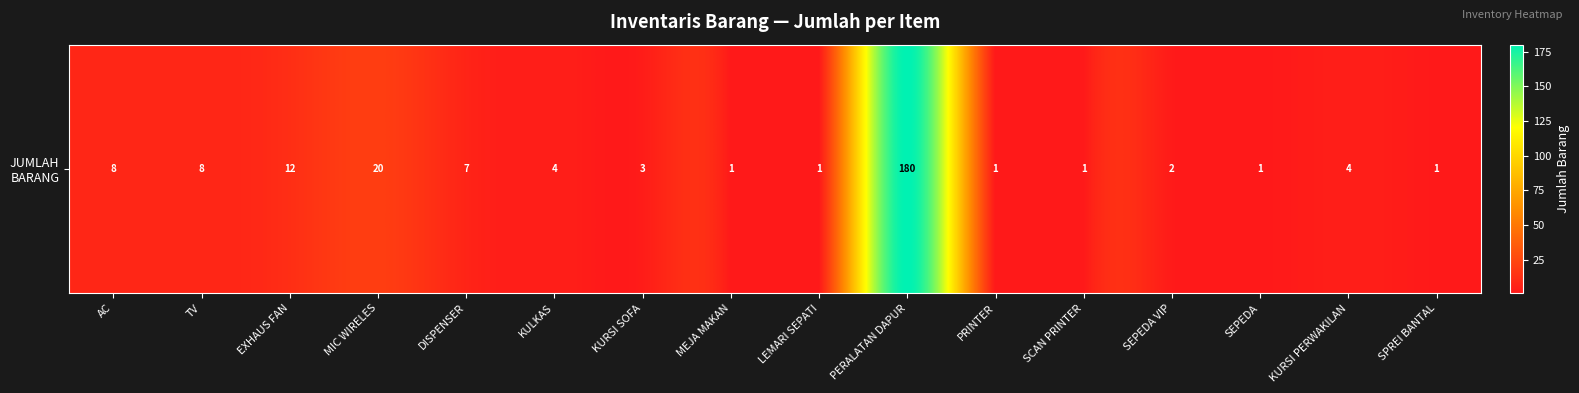

Rank the categories by value from lowest to highest.

MEJA MAKAN, LEMARI SEPATI, PRINTER, SCAN PRINTER, SEPEDA, SPREI BANTAL, SEPEDA VIP, KURSI SOFA, KULKAS, KURSI PERWAKILAN, DISPENSER, AC, TV, EXHAUS FAN, MIC WIRELES, PERALATAN DAPUR